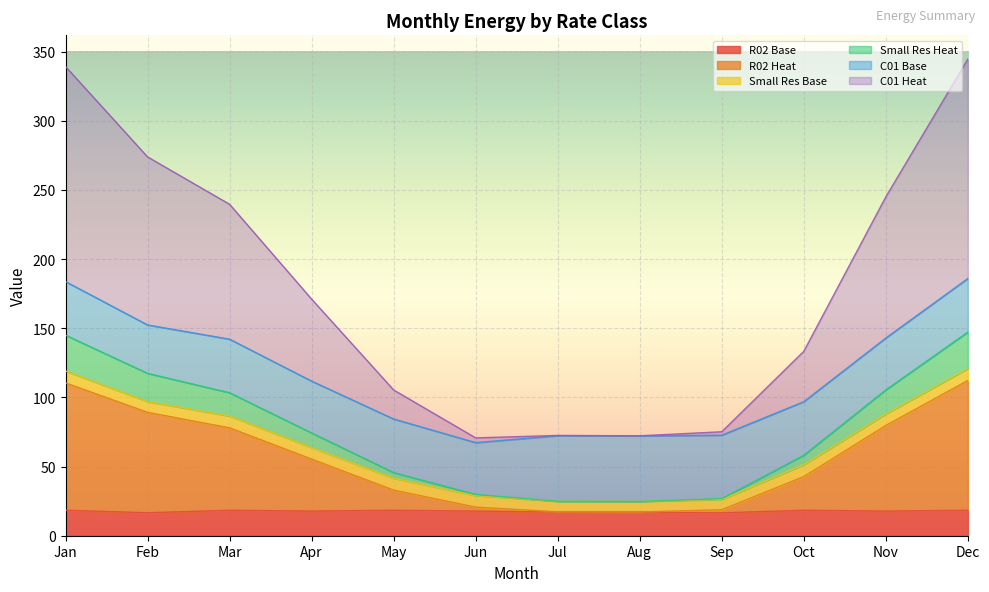

True or false: R02 Base and C01 Heat cross at least once.

False